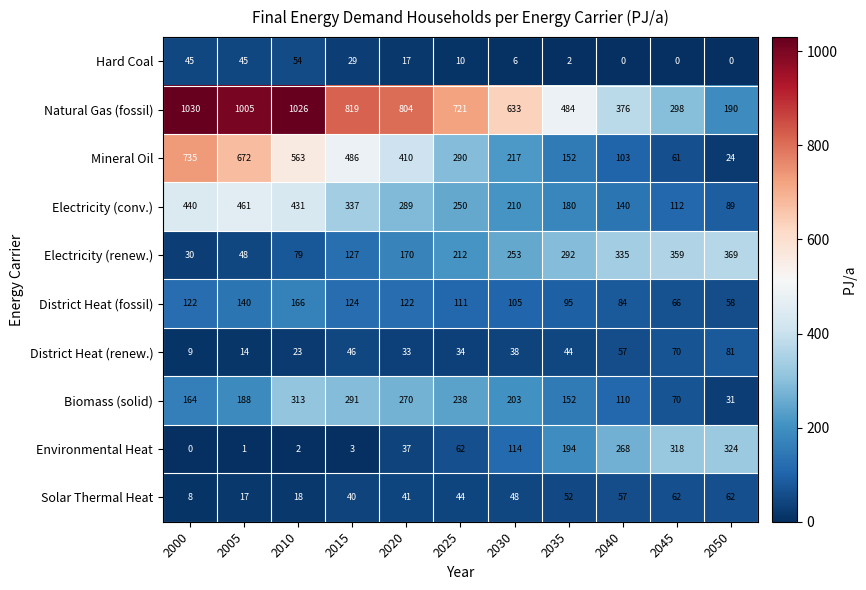

How many distinct data groups are displayed?

10